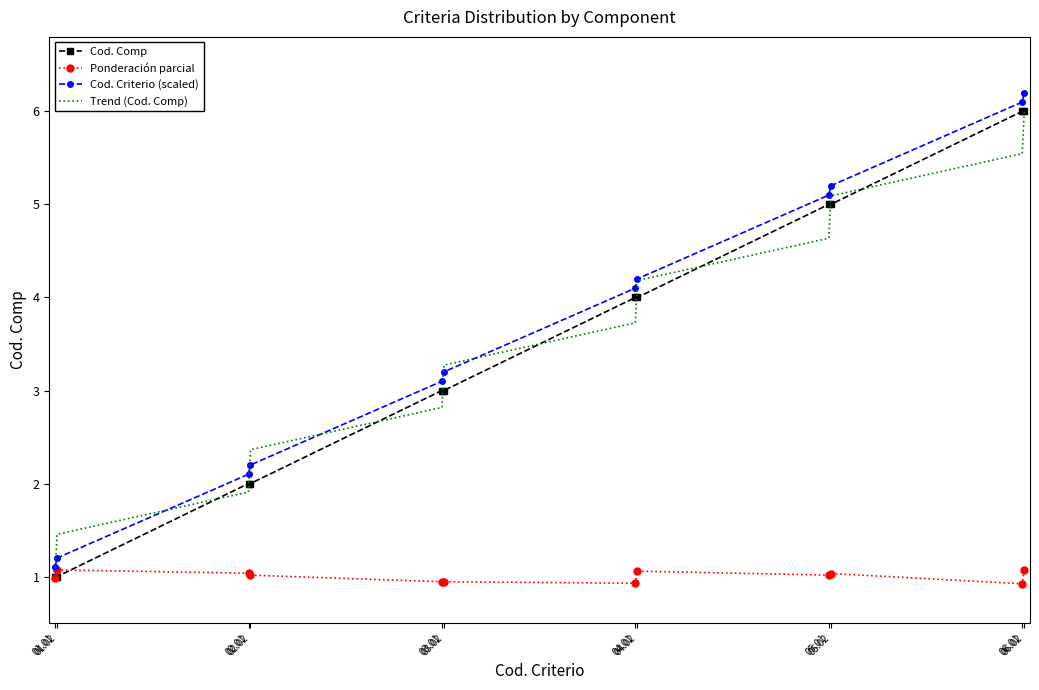

What are all the series names shown in the legend?

Cod. Comp, Ponderación parcial, Cod. Criterio (scaled), Trend (Cod. Comp)